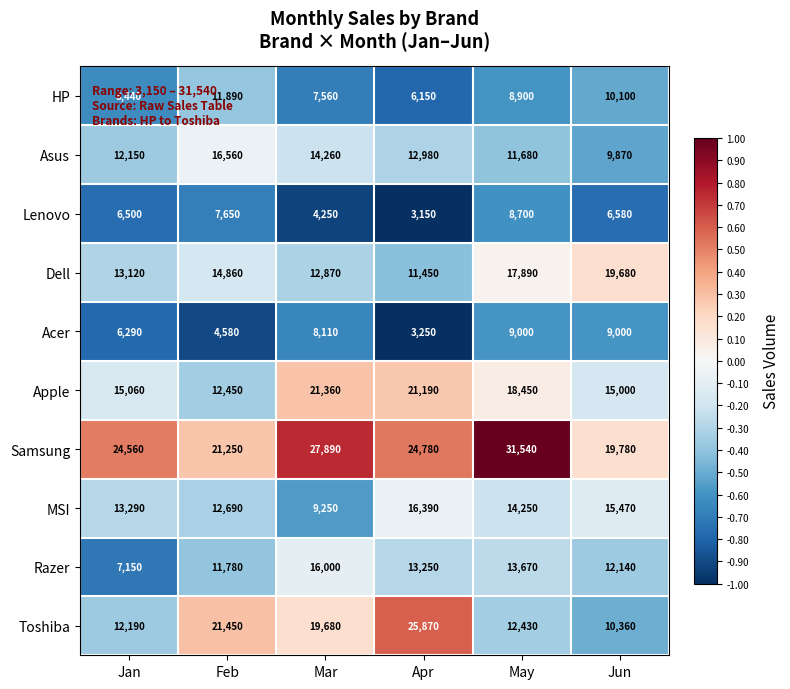

What is the approximate value of Acer at Apr?

3250